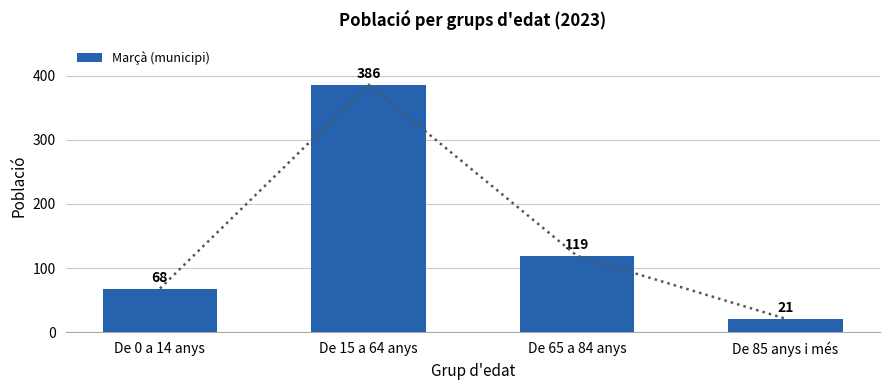

What is the sum of the values at De 15 a 64 anys and De 85 anys i més?

407